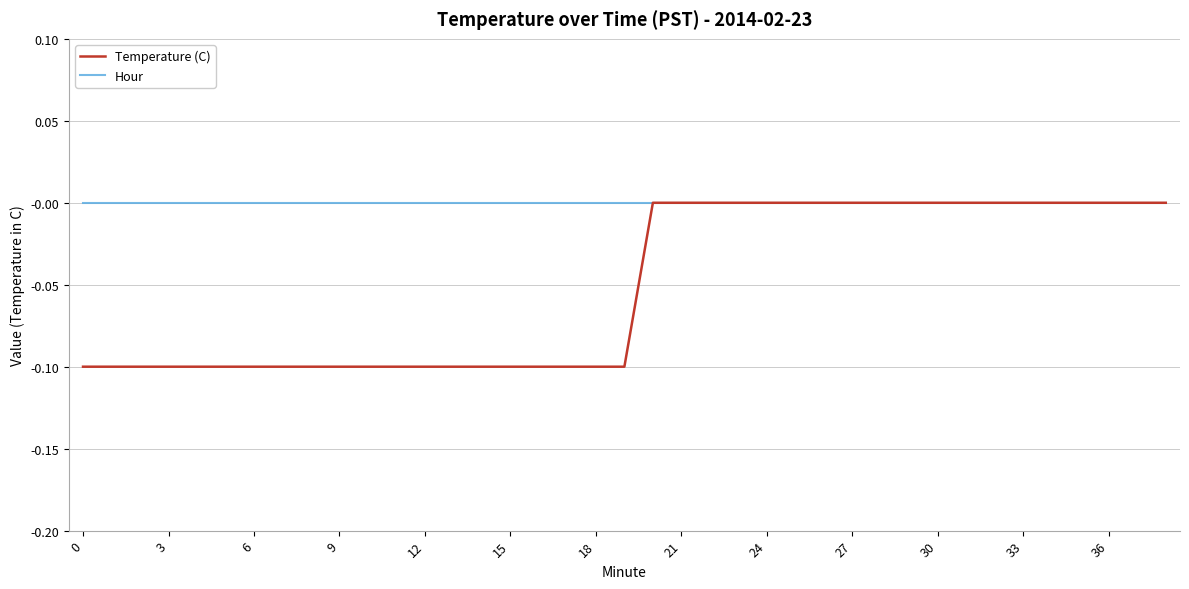

Rank the series by their average value, from lowest to highest.

Temperature (C), Hour